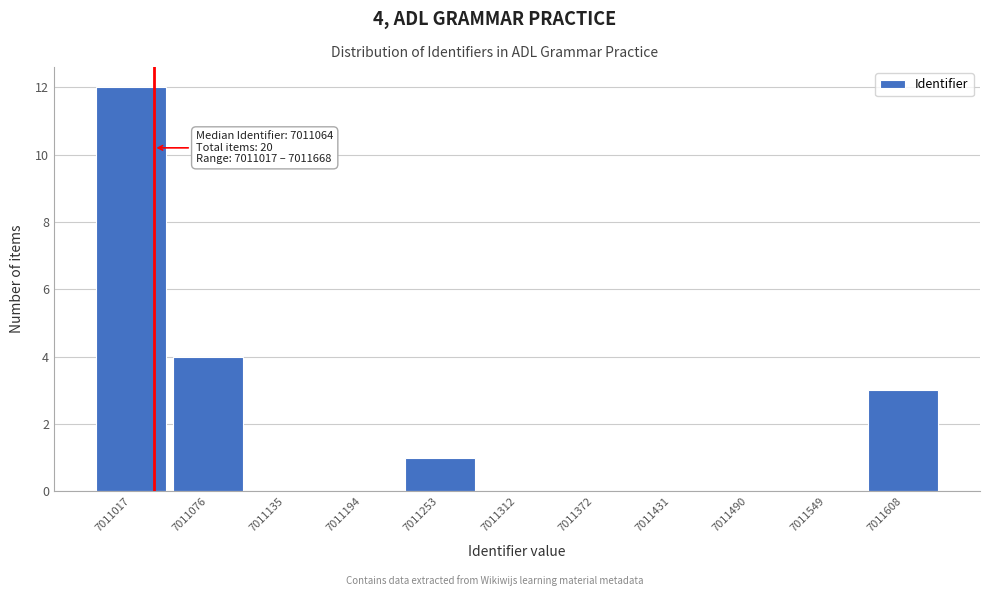

Reading left to right, list all the values displayed in this chart.

7011017=12	7011076=4	7011135=0	7011194=0	7011253=1	7011312=0	7011372=0	7011431=0	7011490=0	7011549=0	7011608=3